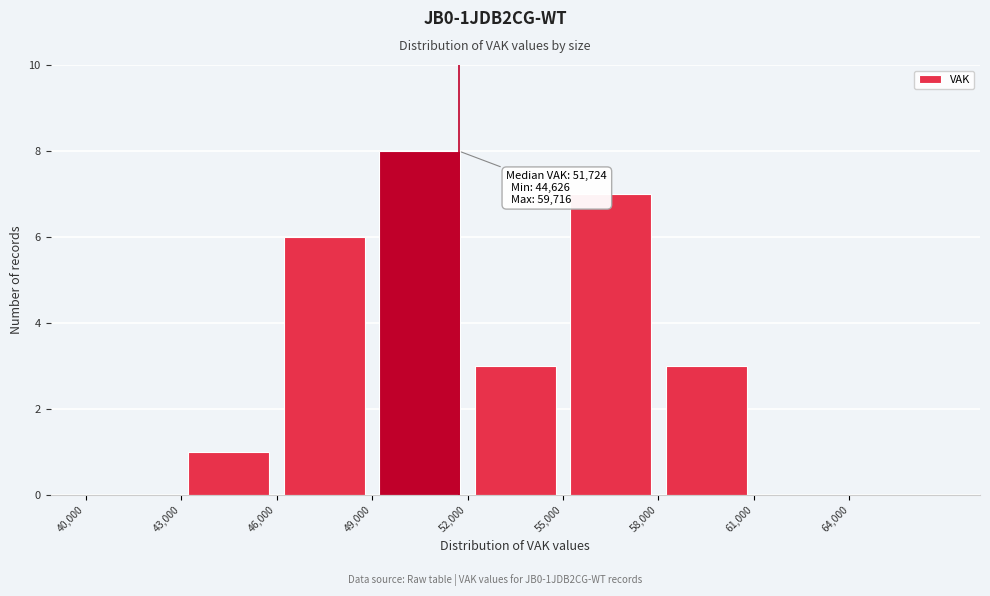

Over which range of the x-axis is the bar tallest?

49000 to 52000